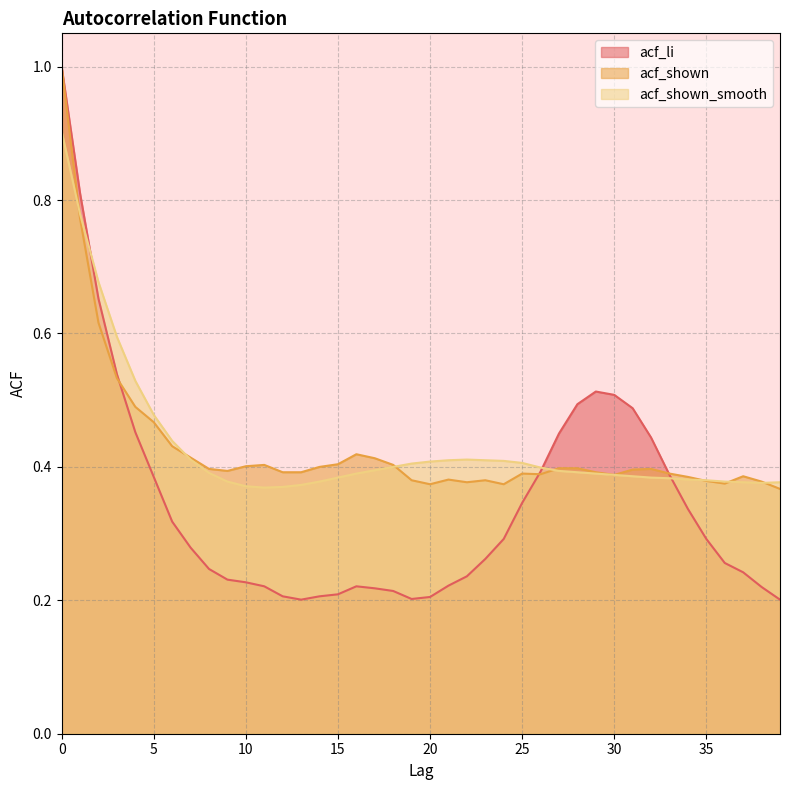

Read the acf_shown_smooth value at 10.

0.4